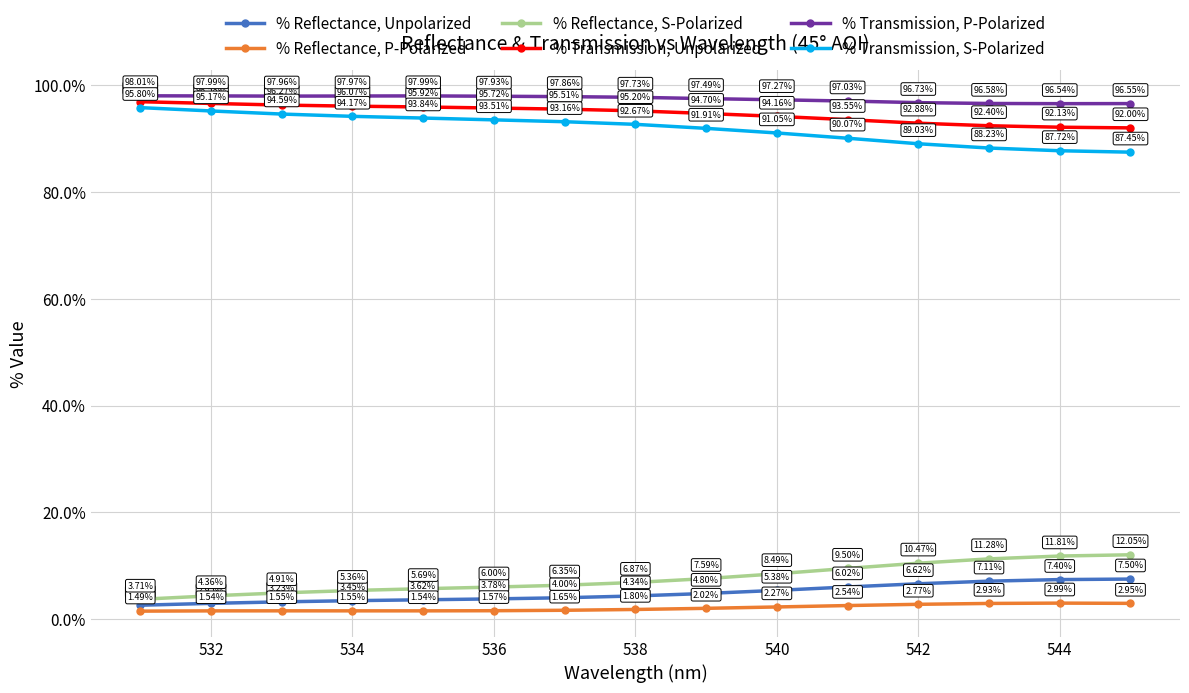

Does the chart have visible grid lines?

Yes